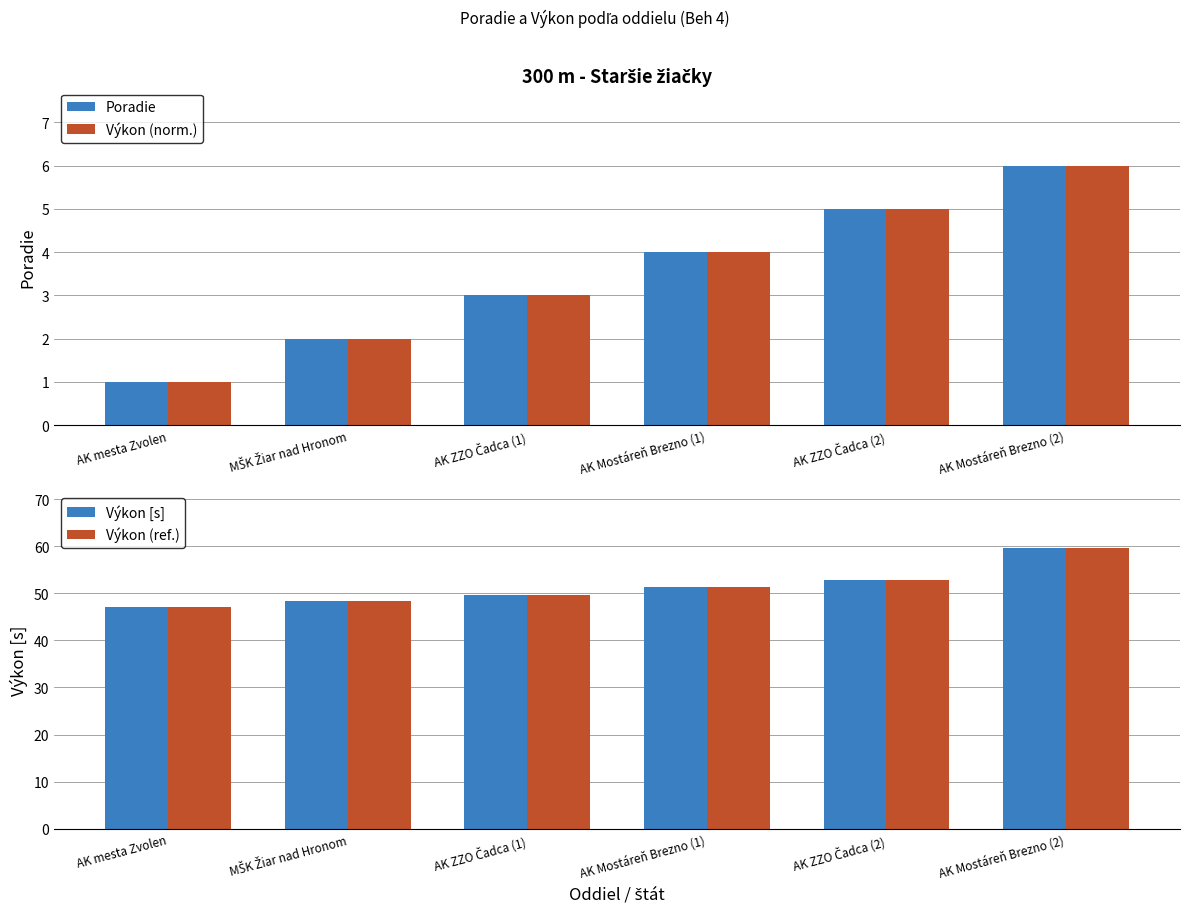

How many data points in Výkon (ref.) are above 51?

3